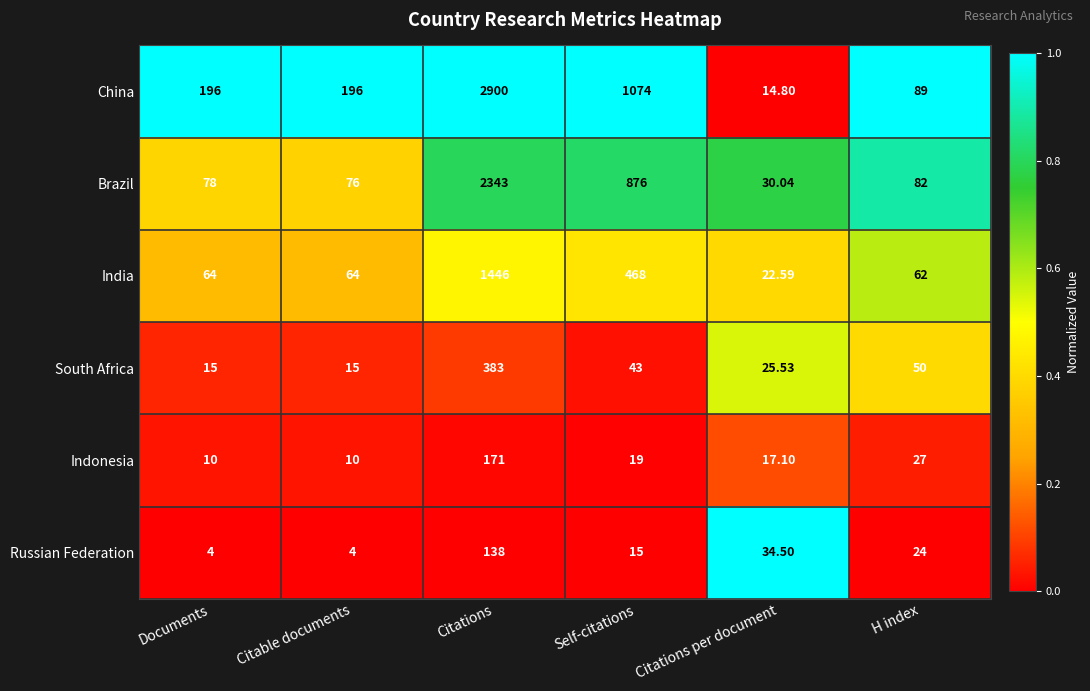

What is the total value across all series at Citations per document?

144.6